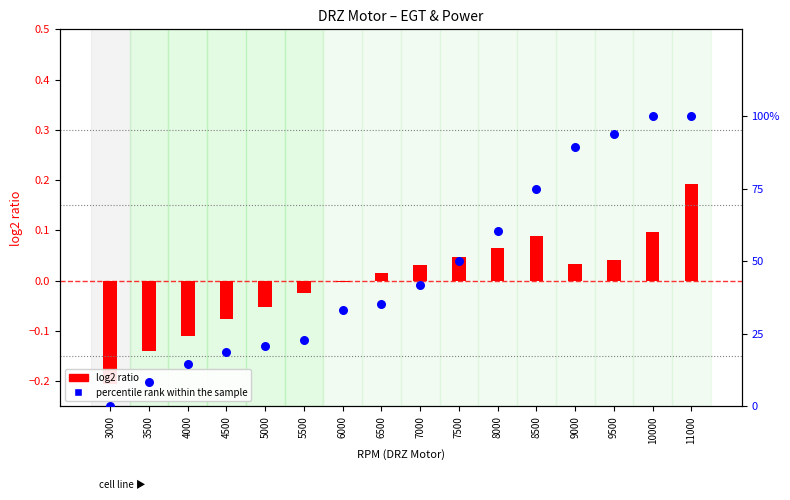

Is the value of percentile rank within the sample at 3000 greater than the value of log2 ratio (EGT_1 normalized) at 3000?

Yes